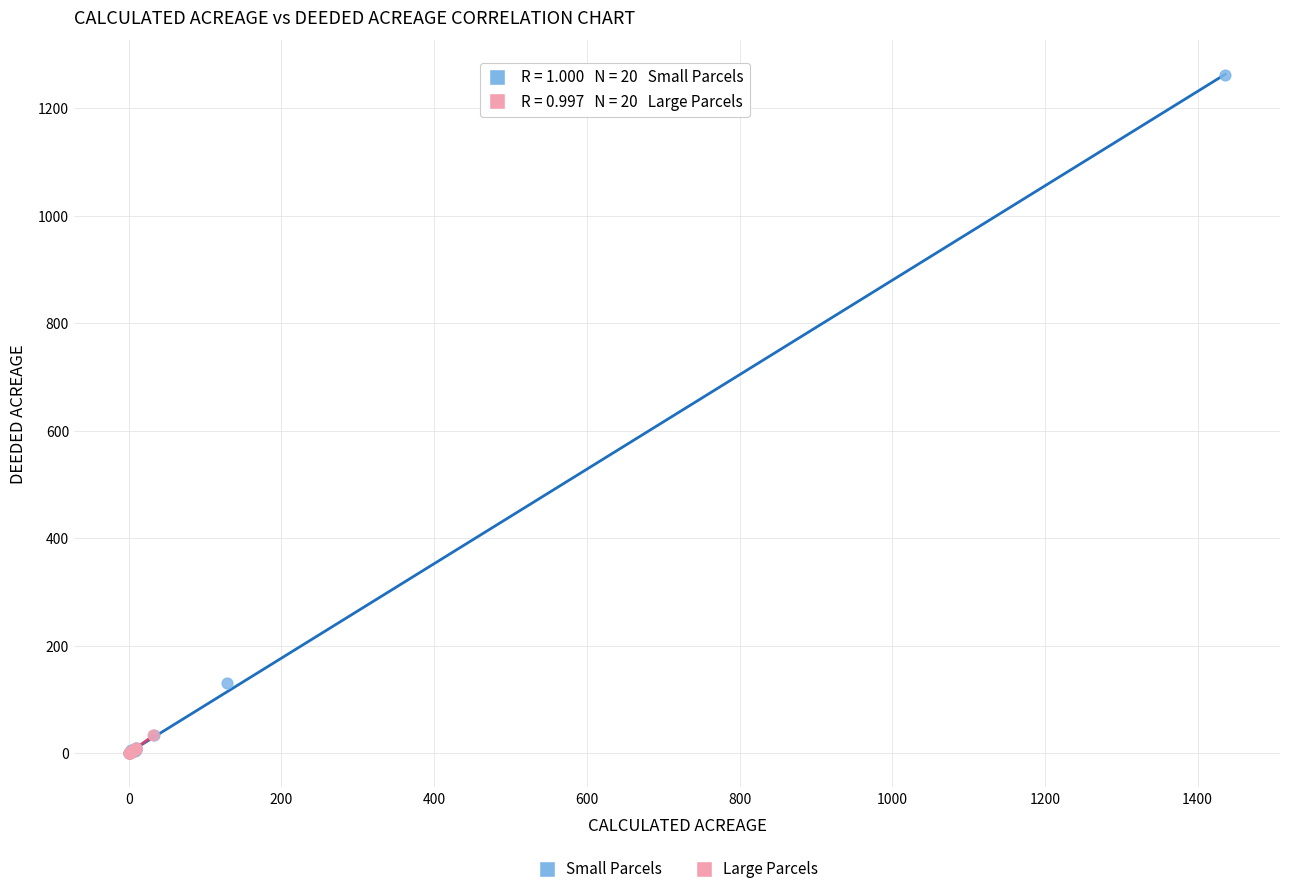

Which series has the largest Y range (max minus min)?

Small Parcels